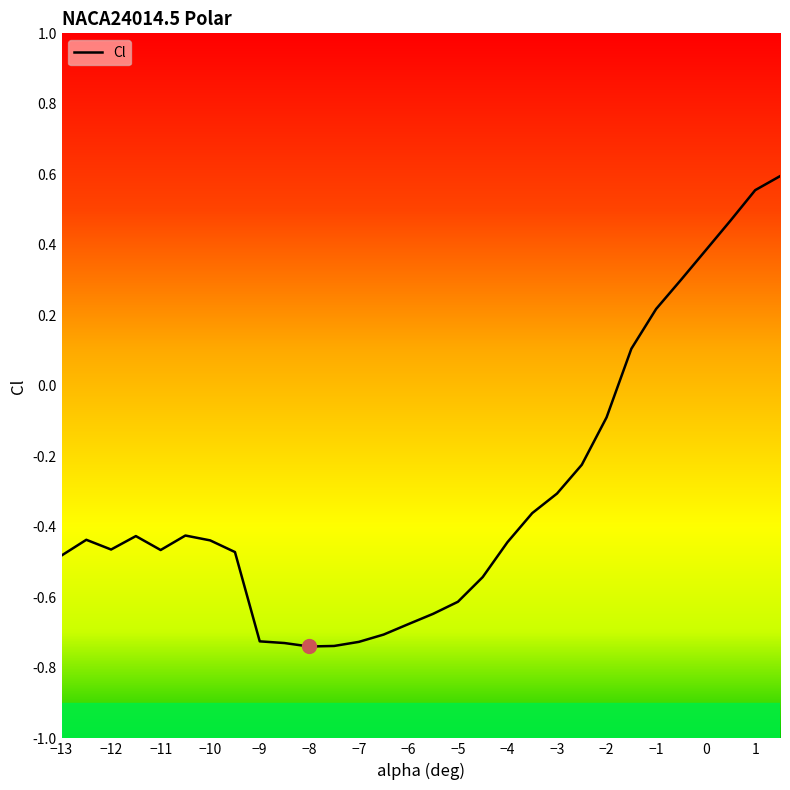

What value does the data have at -12.5?

-0.4